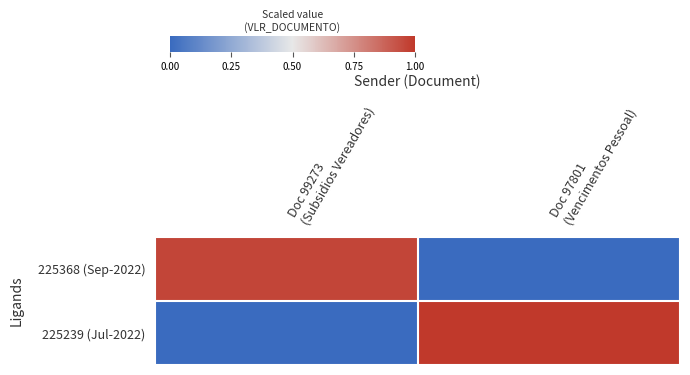

Which series has the widest spread of values?

225239 (Jul-2022)